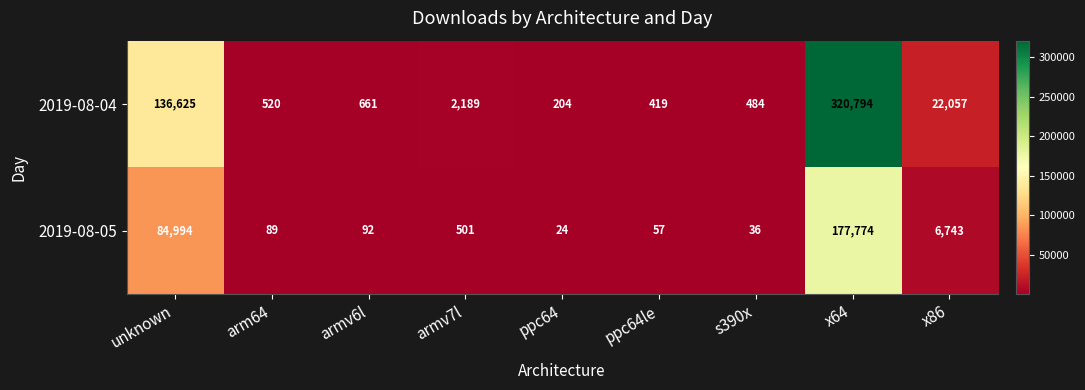

Reading right to left, list all the values displayed in this chart.

2019-08-04: 22057	320794	484	419	204	2189	661	520	136625
2019-08-05: 6743	177774	36	57	24	501	92	89	84994